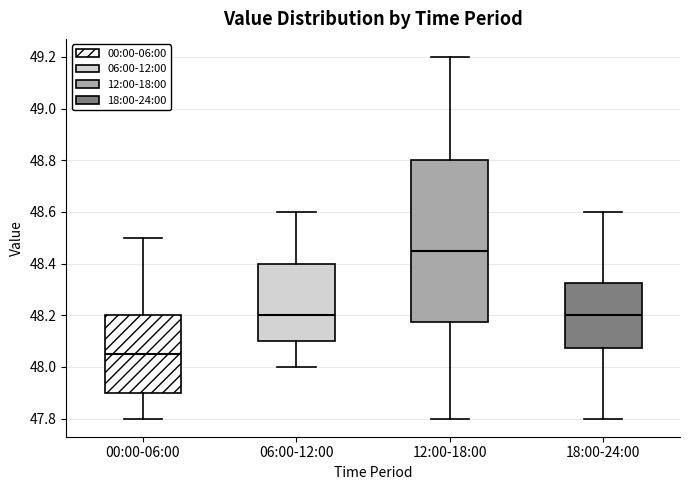

Which box has the highest median line?

12:00-18:00